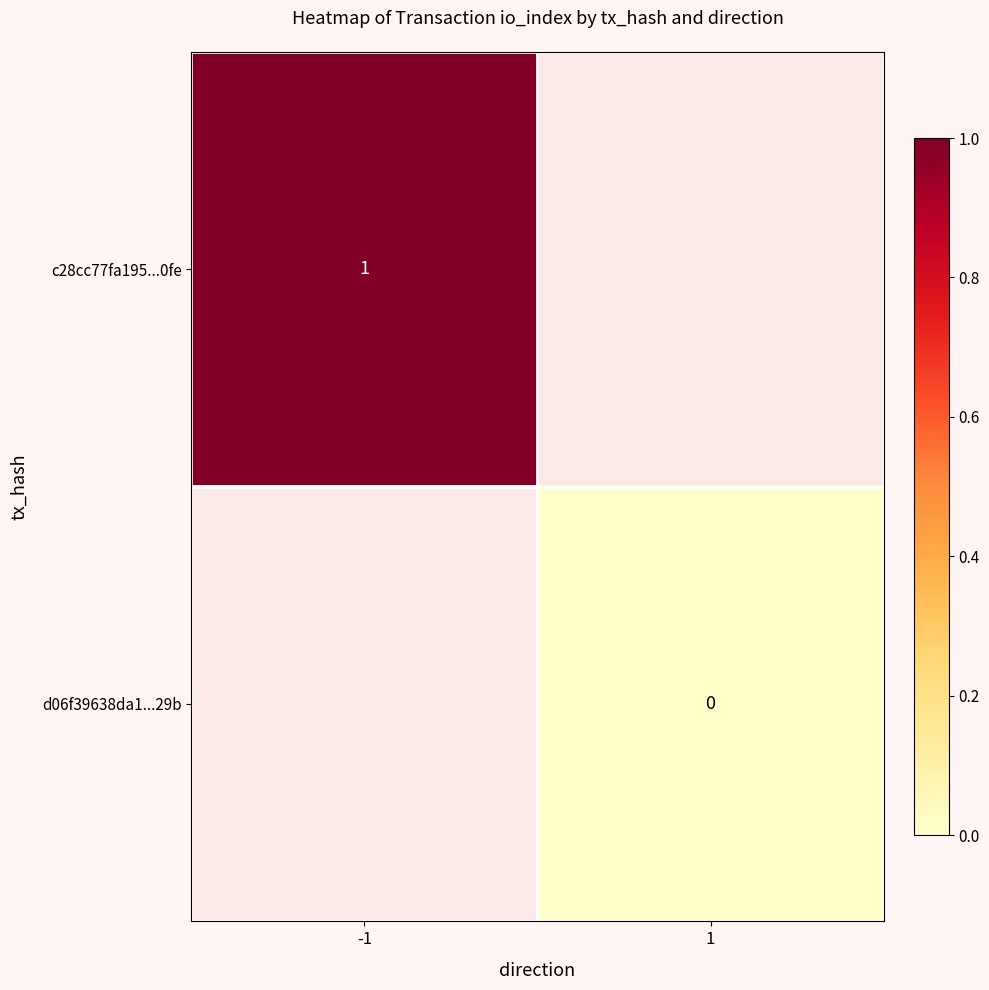

At how many categories does at least one series exceed 0?

1